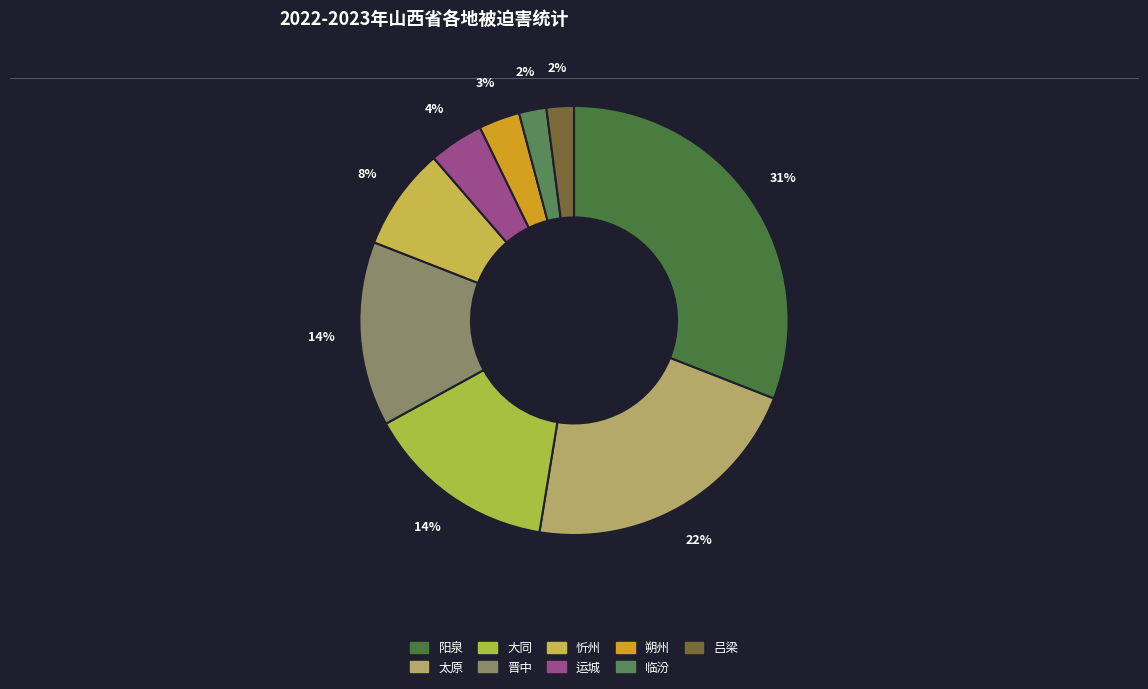

The 吕梁 slice represents 2% of the pie. True or false?

True